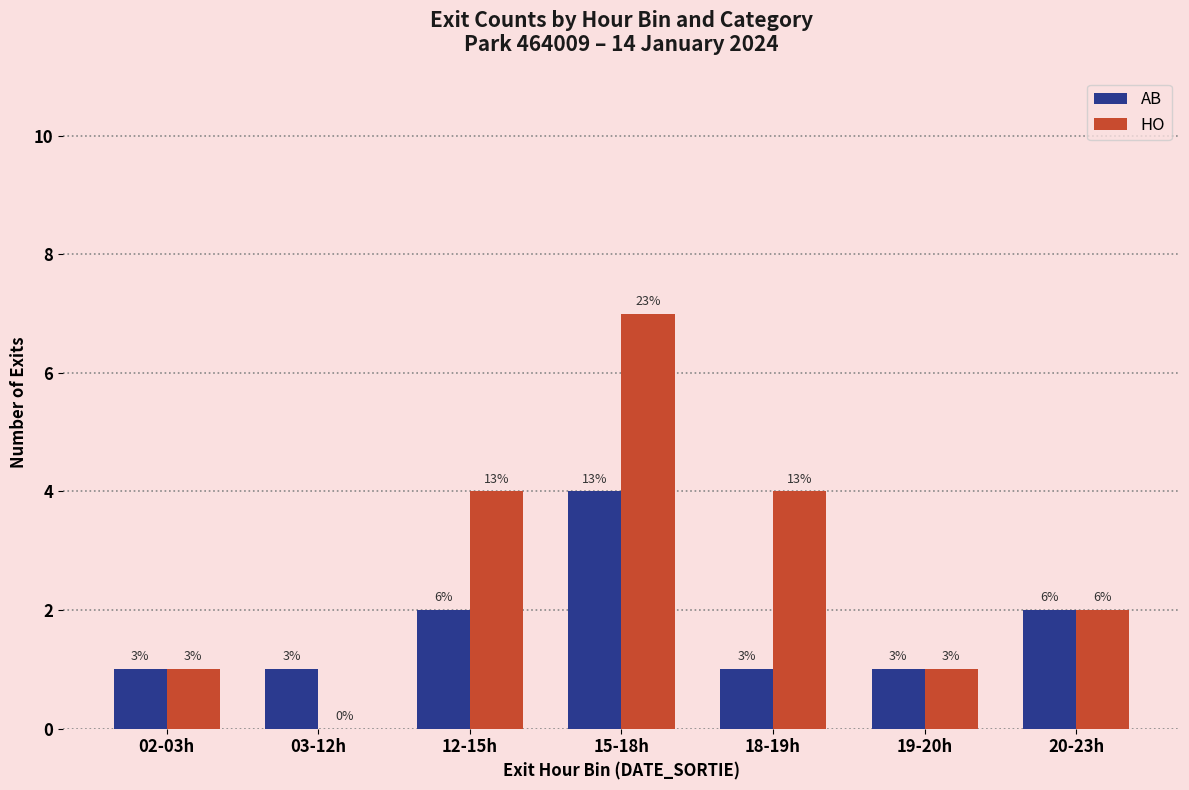

What is the sum of all HO values?

19